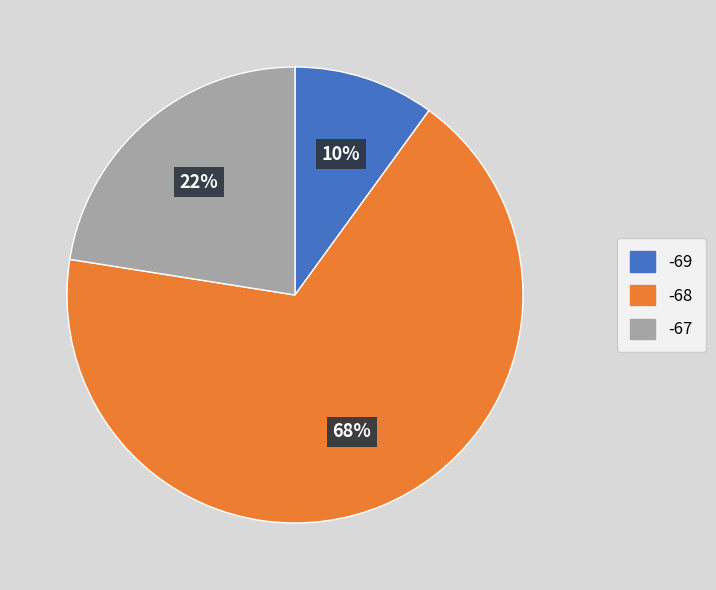

Which category has the smallest portion of the pie?

-69